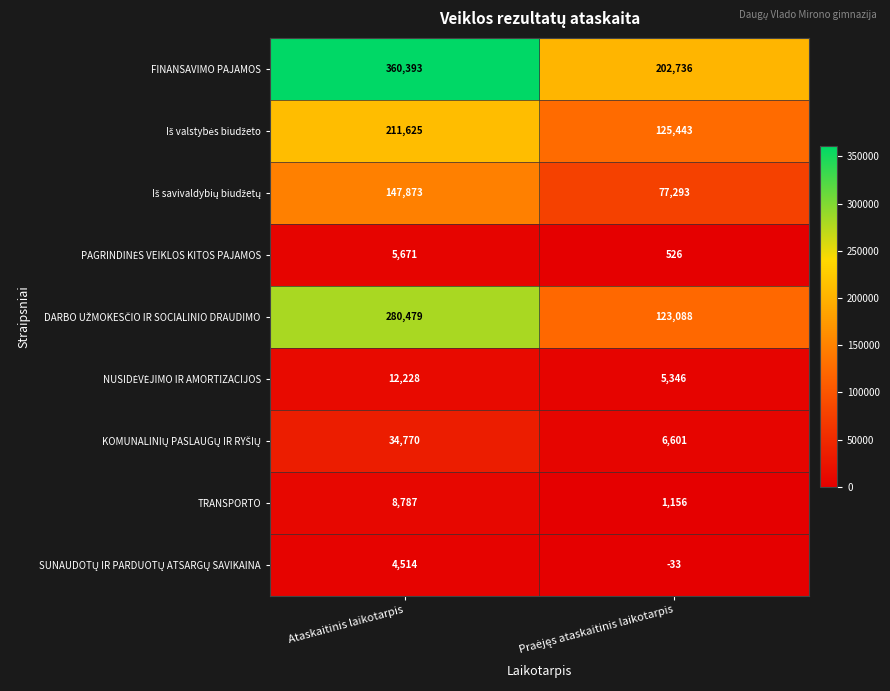

Which label corresponds to the largest value in the chart?

Ataskaitinis laikotarpis